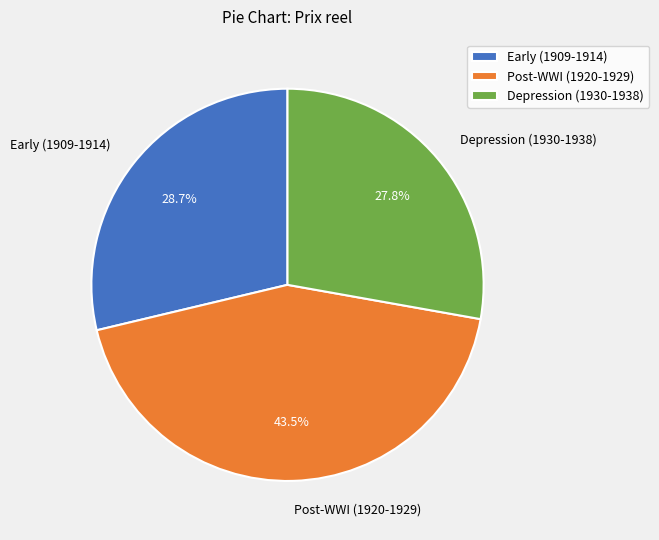

Does any single category account for the majority?

No